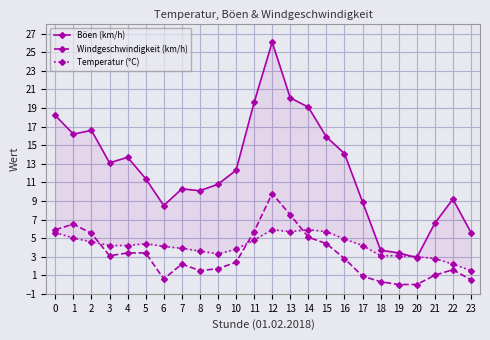

Where do Böen (km/h) and Temperatur (°C) first cross each other?

19 and 20